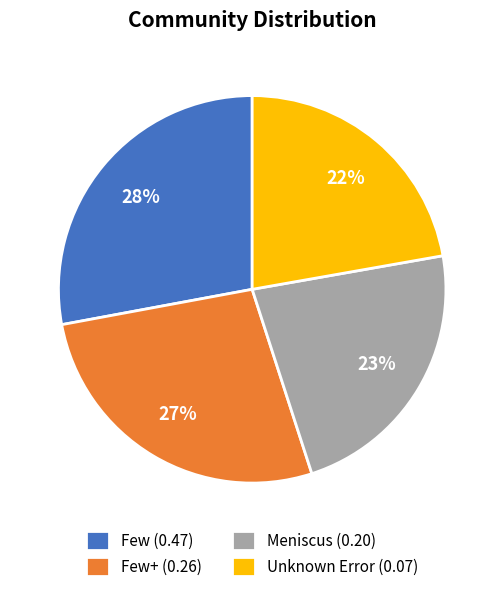

Do Unknown Error (0.07) and Meniscus (0.20) together represent more than half of the pie?

No